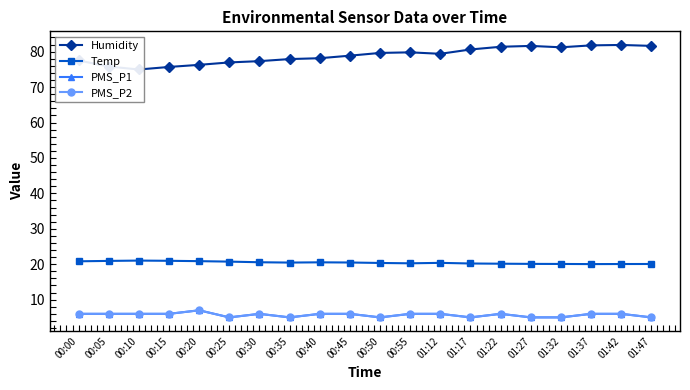

What is the difference between the second highest and second lowest values in the Humidity series?

6.1